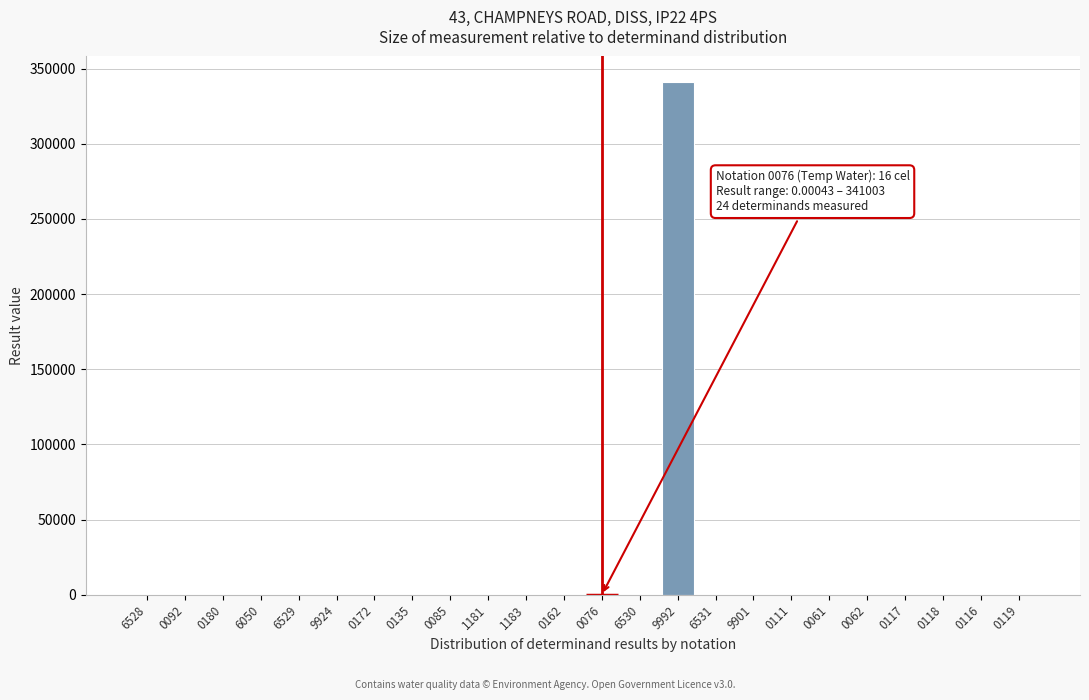

What is the greatest value displayed?

341003.0